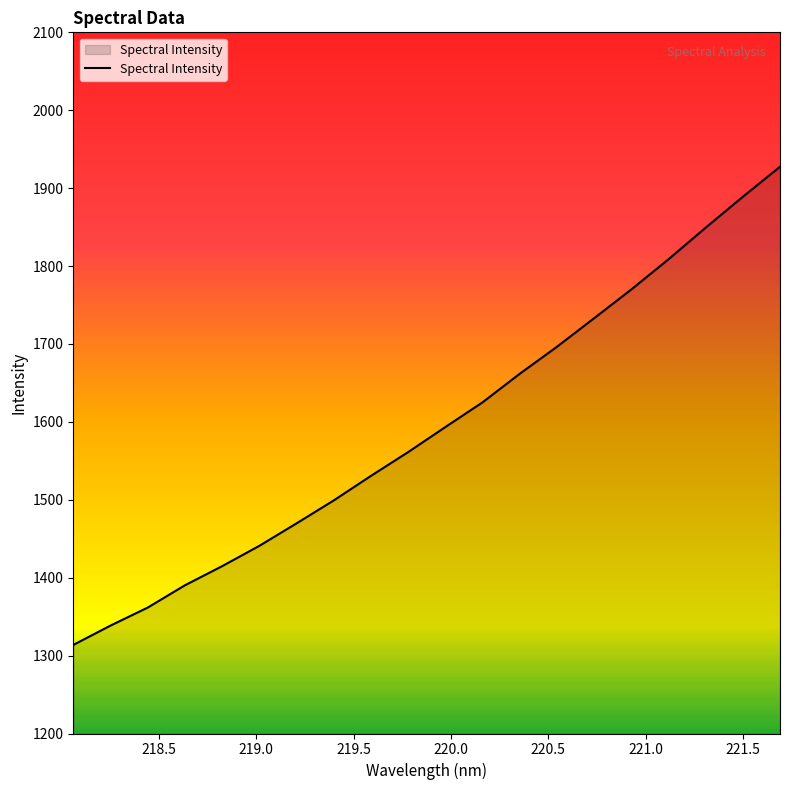

Count the number of values greater than 1593.

10